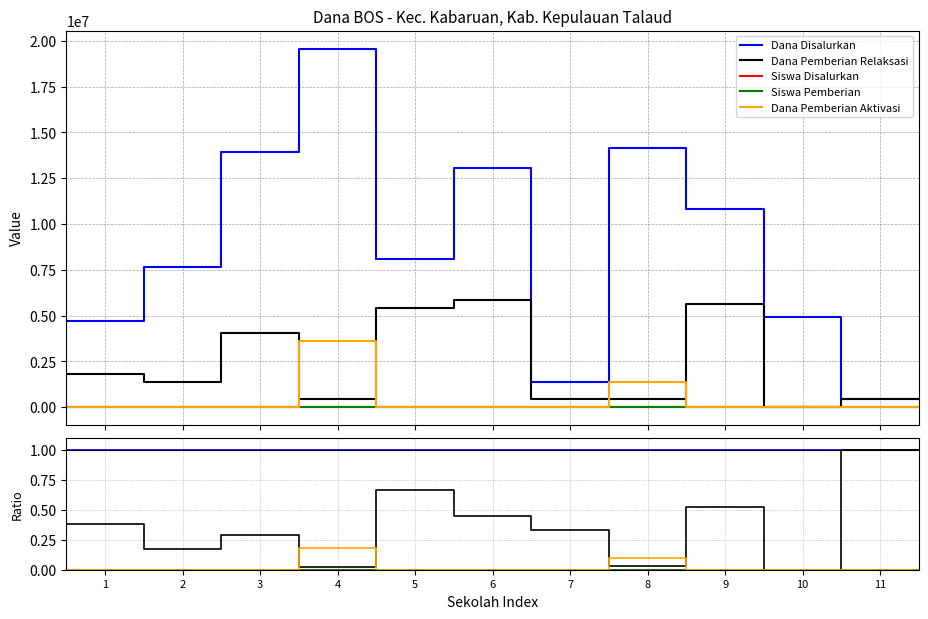

True or false: Dana Disalurkan has a value of 0.5 at 10.

False